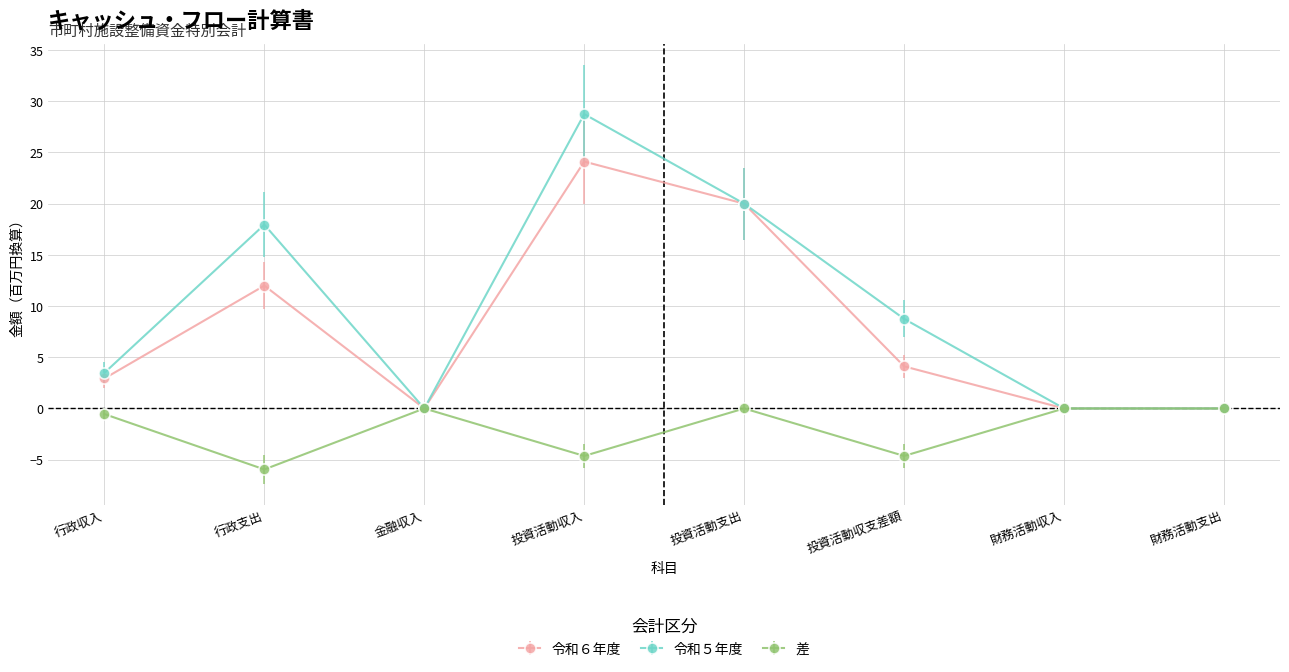

Reading left to right, list all the values displayed in this chart.

令和６年度: 行政収入=2.9	行政支出=12.0	金融収入=0.0	投資活動収入=24.1	投資活動支出=20.0	投資活動収支差額=4.1	財務活動収入=0.0	財務活動支出=0.0
令和５年度: 行政収入=3.5	行政支出=18.0	金融収入=0.0	投資活動収入=28.7	投資活動支出=20.0	投資活動収支差額=8.7	財務活動収入=0.0	財務活動支出=0.0
差: 行政収入=-0.5	行政支出=-6.0	金融収入=0.0	投資活動収入=-4.6	投資活動支出=0.0	投資活動収支差額=-4.6	財務活動収入=0.0	財務活動支出=0.0